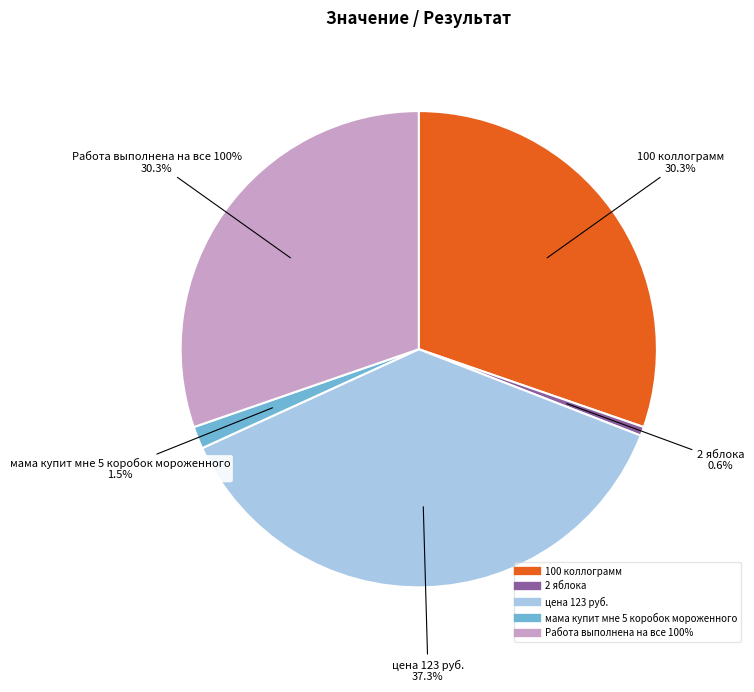

What percentage is the цена 123 руб. slice, to the nearest percent?

37%